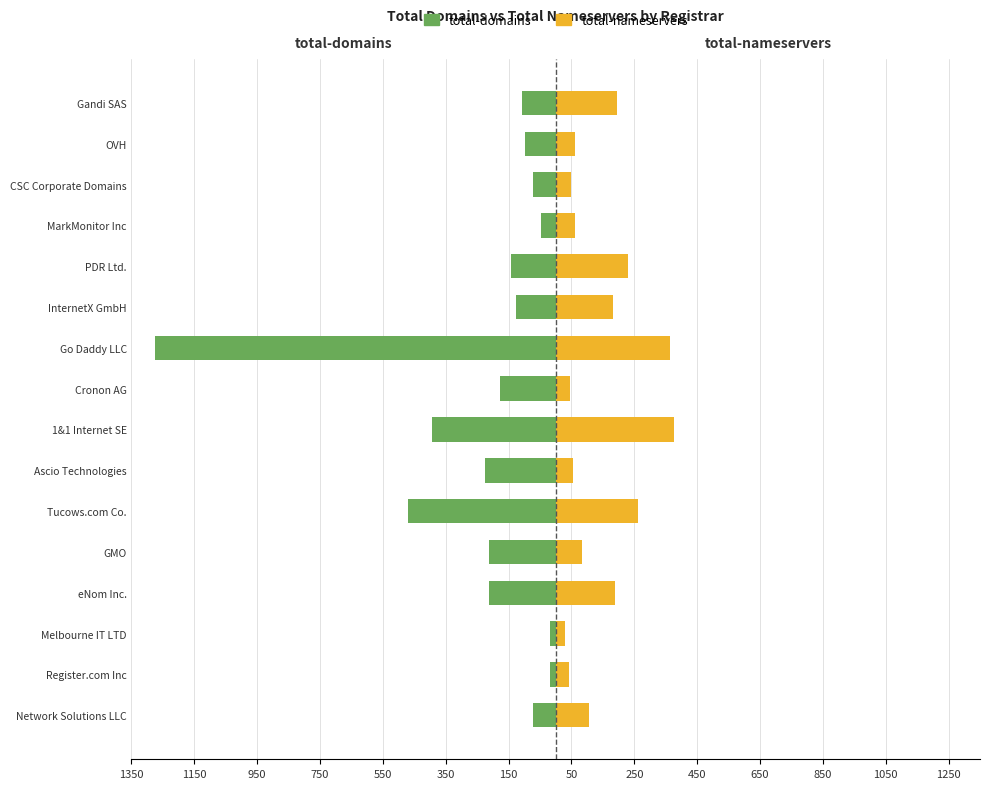

Which has a higher value, PDR Ltd. or Go Daddy LLC?

PDR Ltd.